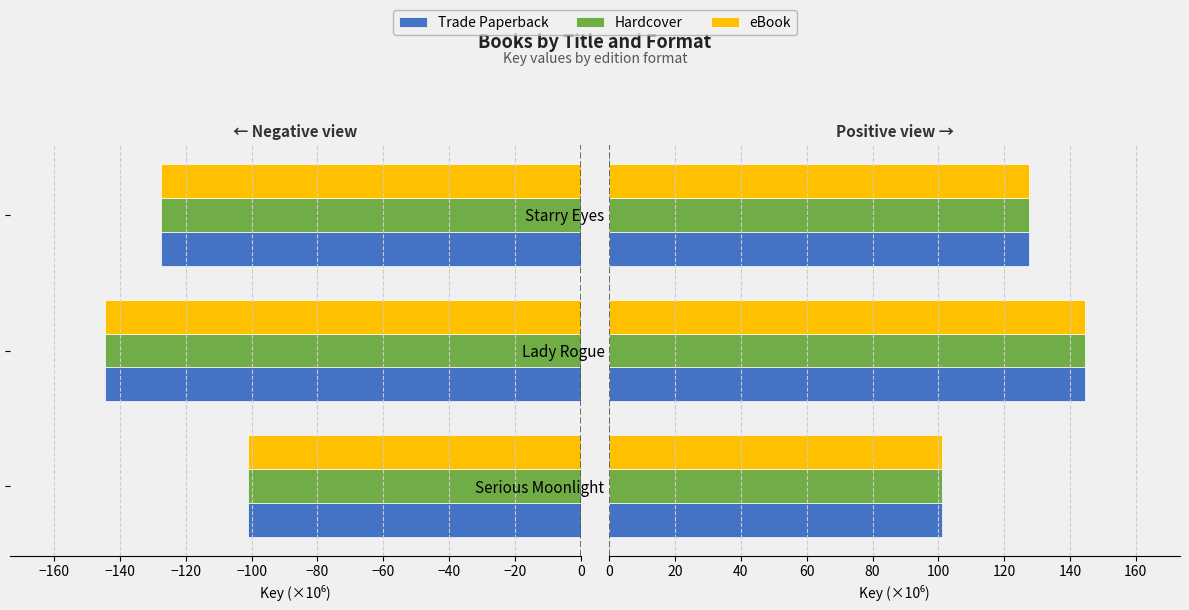

How many values in the eBook series are below 127?

1